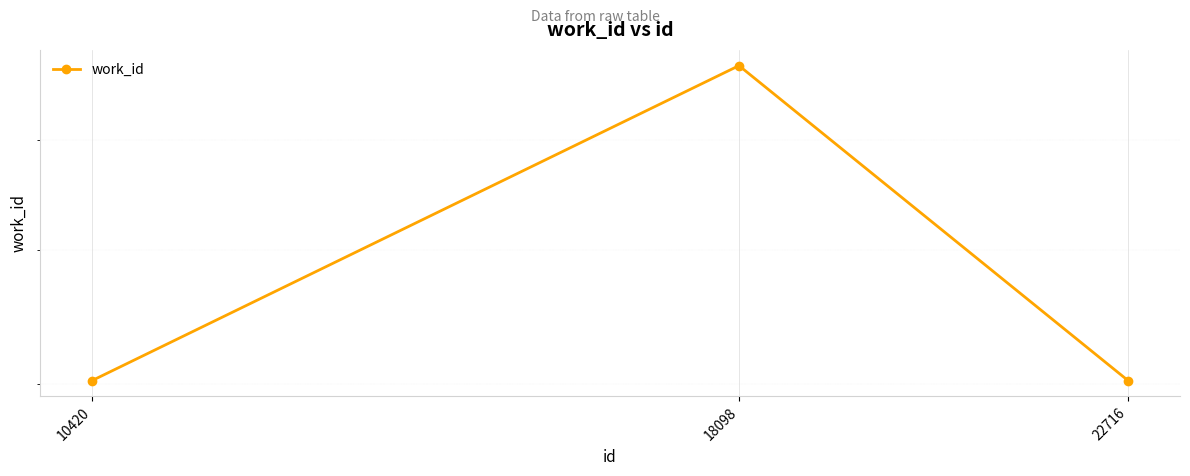

How many distinct data groups are displayed?

1